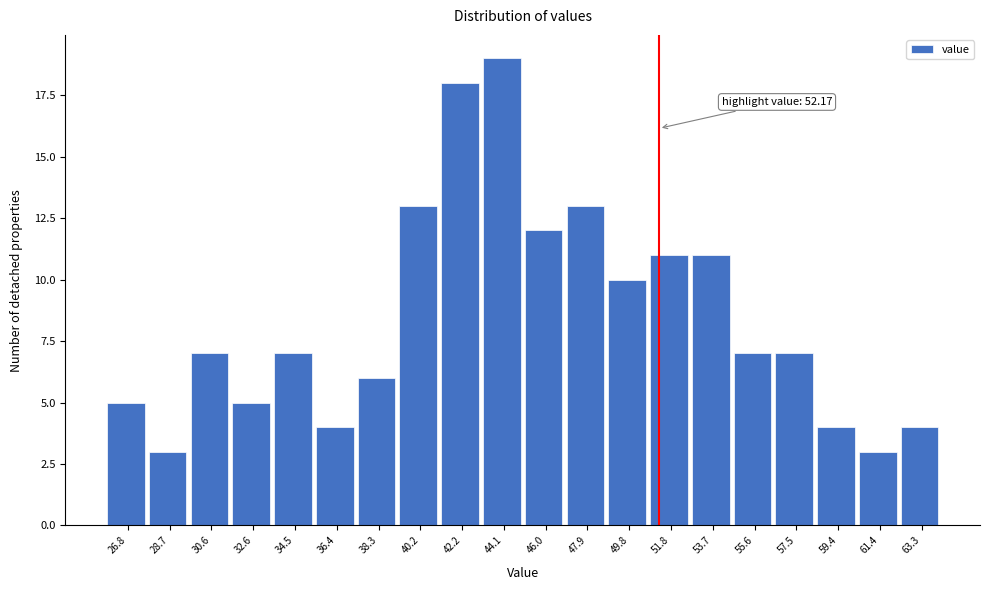

Reading left to right, list all the values displayed in this chart.

5	3	7	5	7	4	6	13	18	19	12	13	10	11	11	7	7	4	3	4